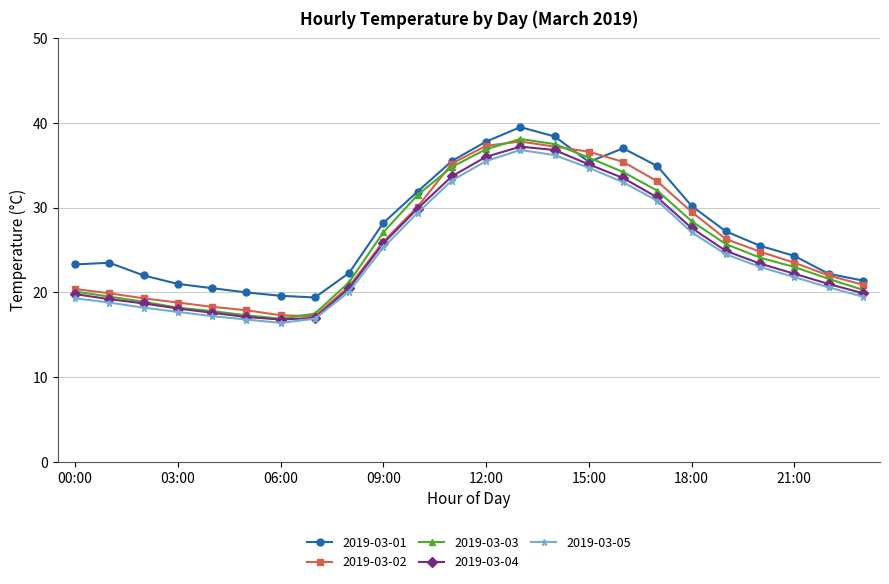

How many lines are shown in the chart?

5